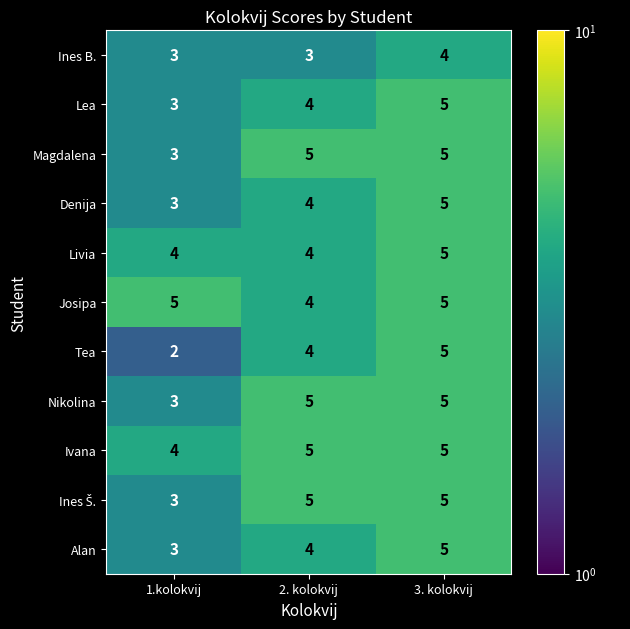

What is the maximum value for Josipa?

5